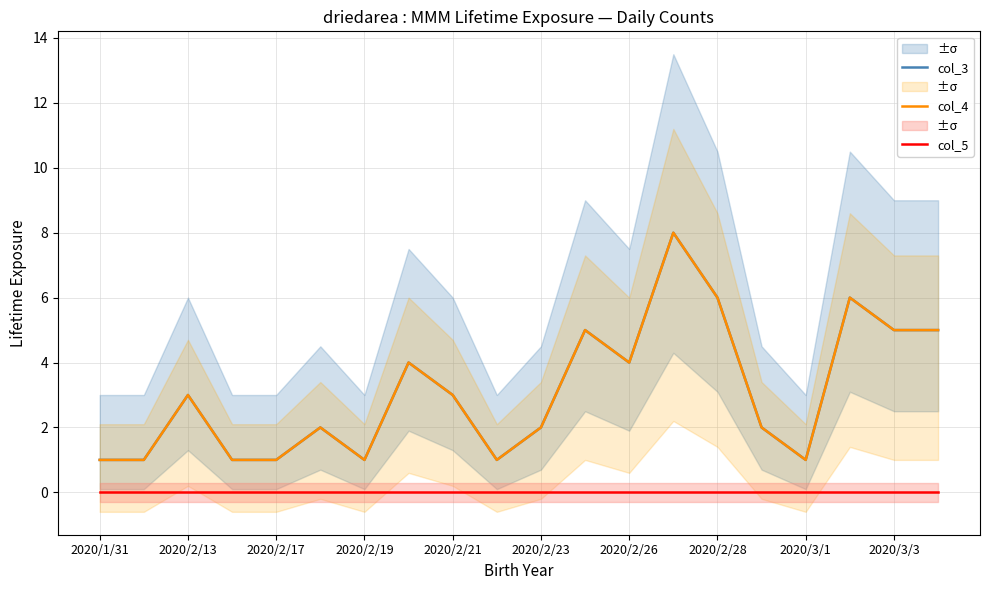

How many values in the col_4 series exceed 3?

8